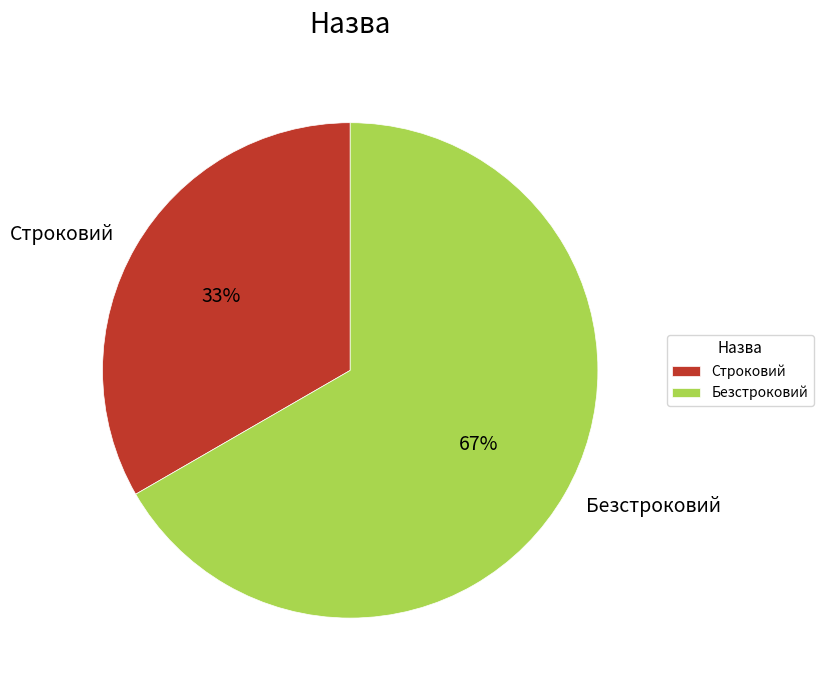

To the nearest percent, what is the combined percentage of Строковий and Безстроковий?

100%